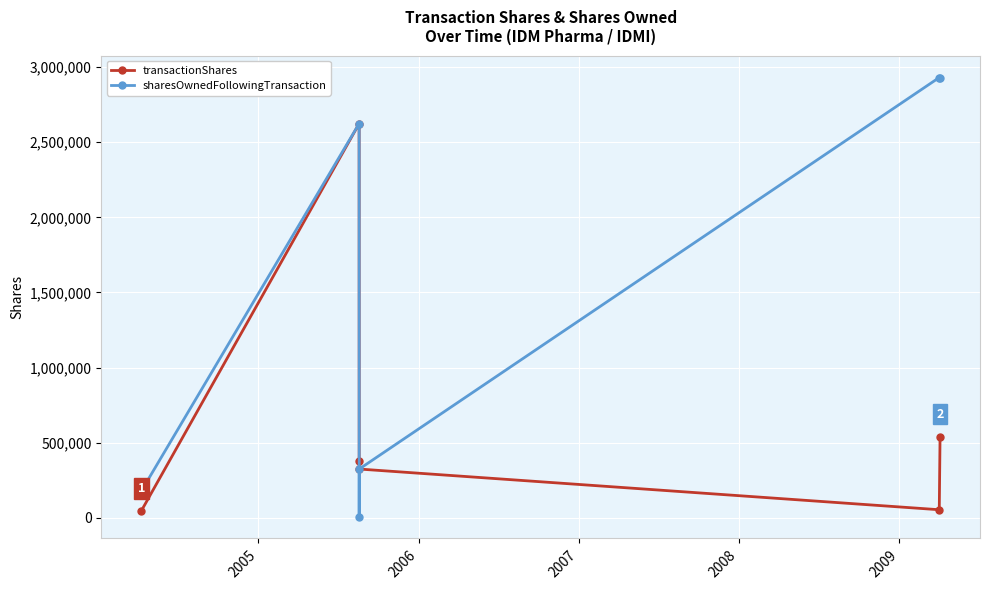

Rank the series by their average value, from highest to lowest.

sharesOwnedFollowingTransaction, transactionShares